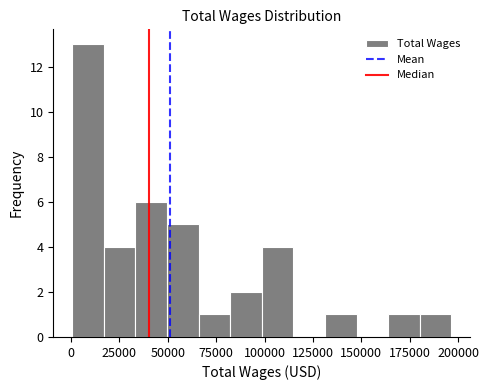

Around what value on the x-axis is the tallest bar? Give the approximate position of its centre, as read against the axis.

10000